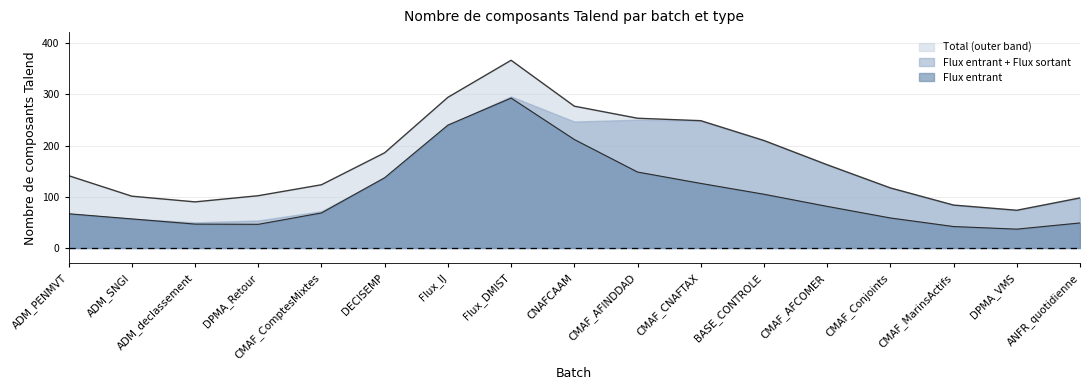

Count the number of data series in this chart.

3